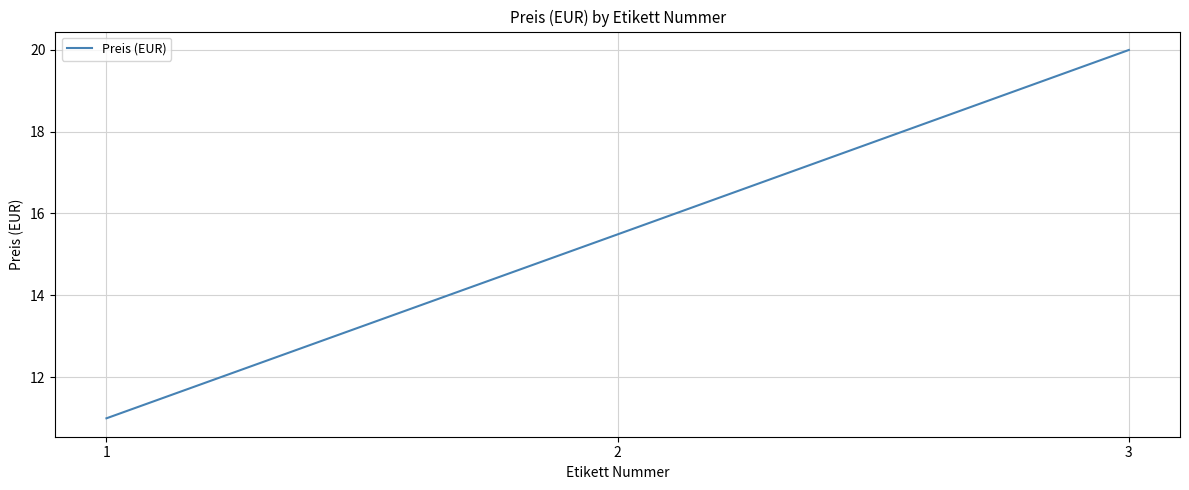

Reading left to right, transcribe all the data shown in this chart.

1=11.0	2=15.5	3=20.0